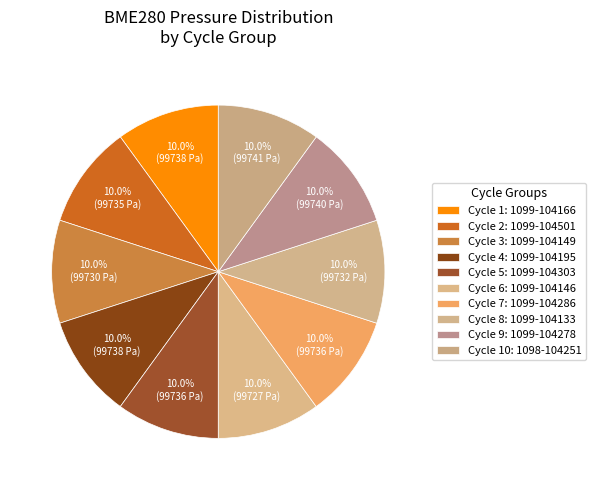

Count the number of slices in the pie.

10